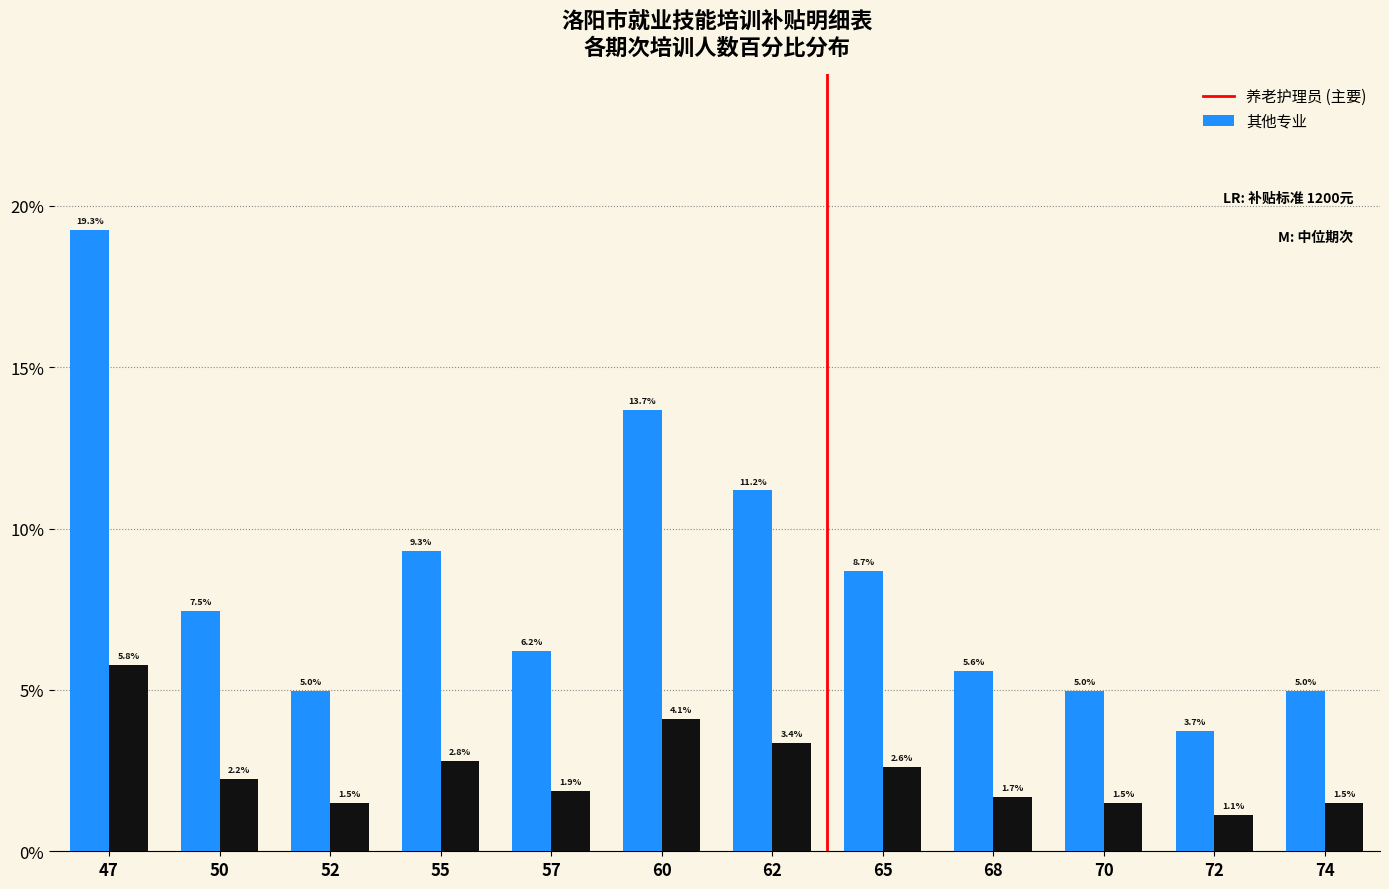

Reading left to right, transcribe all the data shown in this chart.

养老护理员: 19.3	7.5	5.0	9.3	6.2	13.7	11.2	8.7	5.6	5.0	3.7	5.0
其他专业: 5.8	2.2	1.5	2.8	1.9	4.1	3.4	2.6	1.7	1.5	1.1	1.5